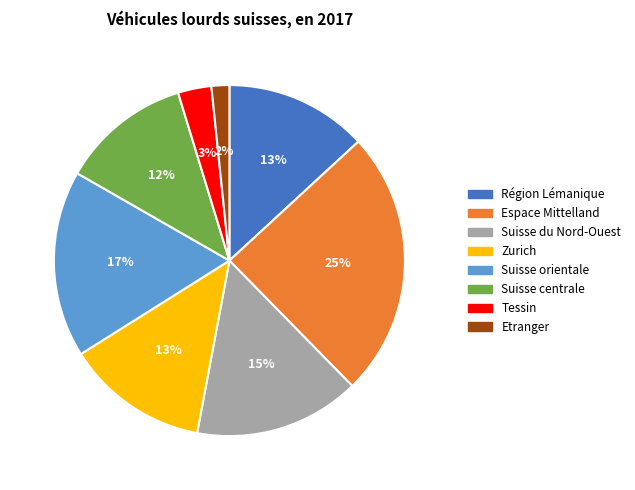

To the nearest percent, what is the difference between the largest and smallest slice percentages?

23%